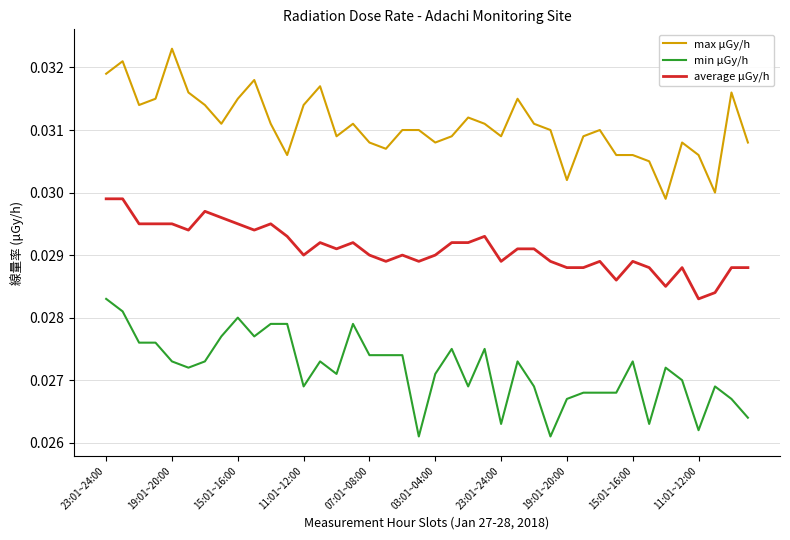

True or false: average μGy/h and min μGy/h intersect in this chart.

False